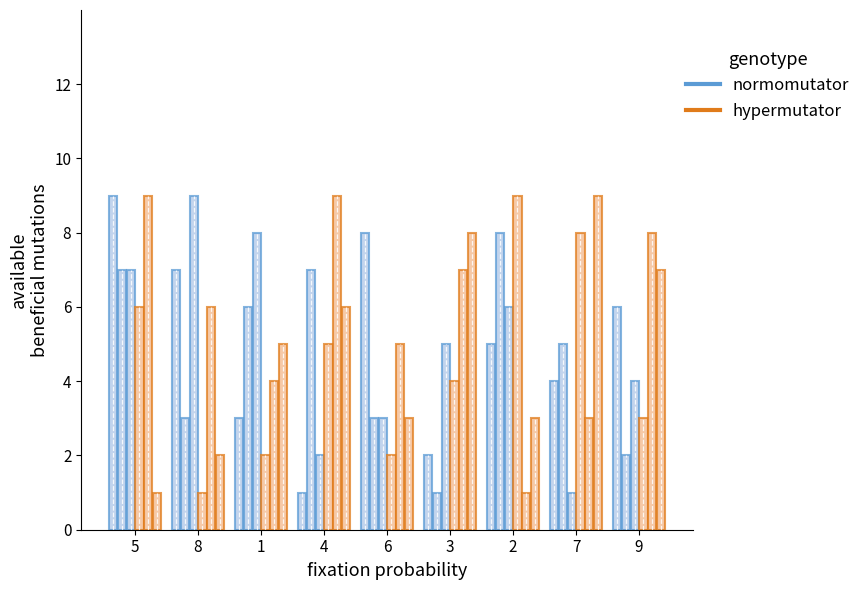

At which category is the sum across all series the highest?

5